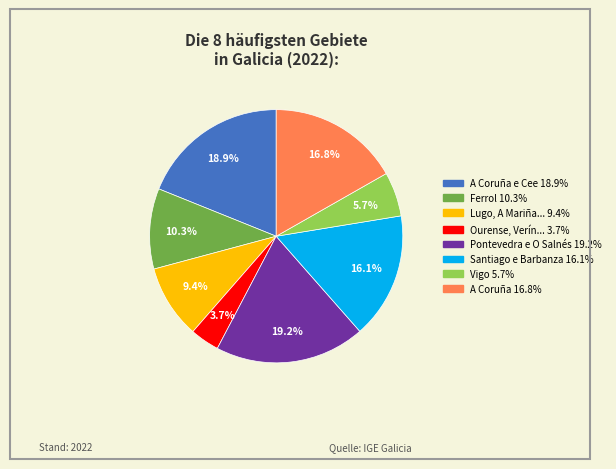

Is there a majority slice in this chart?

No